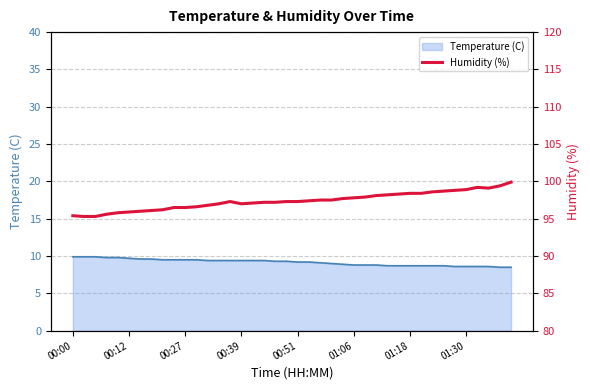

Is it true that the value at 00:00 is 95.4?

True